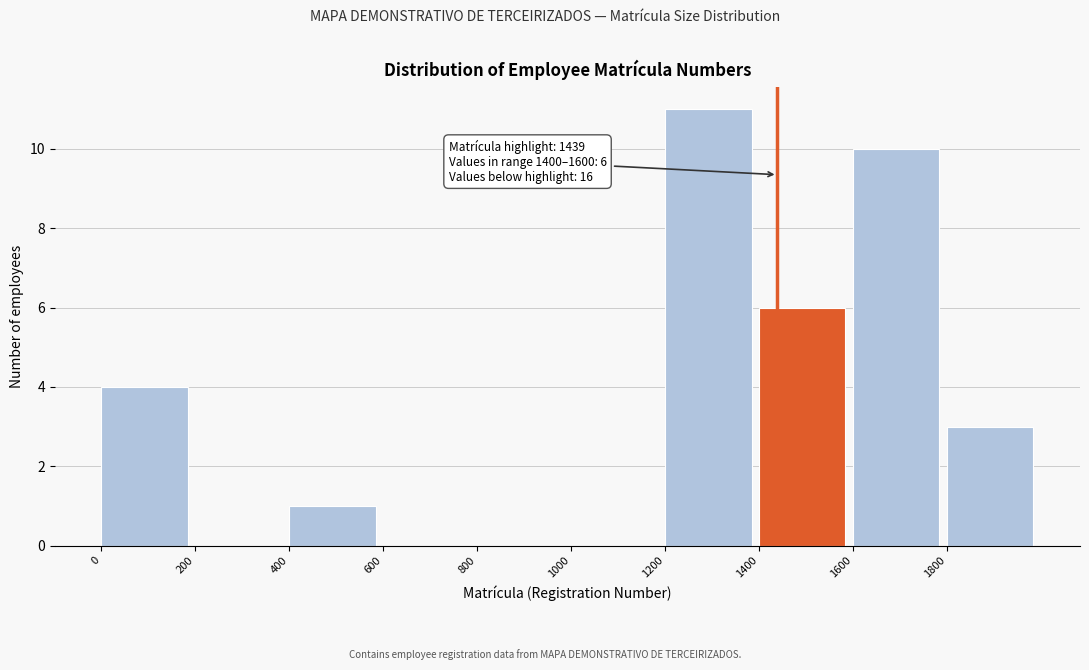

Over which range of the x-axis is the bar tallest?

1200 to 1400